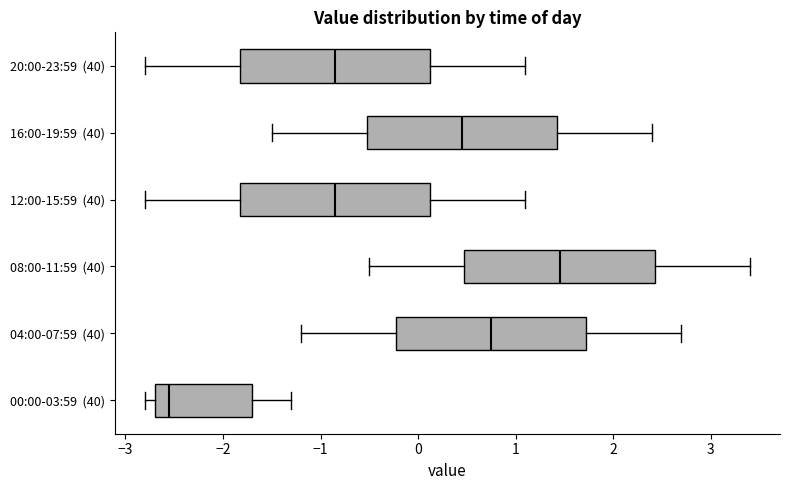

Reading bottom to top, transcribe this box plot: for each box, give where its median line is, the range the box spans, and where its two whiskers end, as read against the x-axis. The values are not printed on the chart, so give them approximately, as read against the axis.

00:00-03:59 (40): median -2.5, box -2.7 to -1.7, whiskers -2.8 to -1.3
04:00-07:59 (40): median 0.8, box -0.2 to 1.7, whiskers -1.2 to 2.7
08:00-11:59 (40): median 1.5, box 0.5 to 2.4, whiskers -0.5 to 3.4
12:00-15:59 (40): median -0.8, box -1.8 to 0.1, whiskers -2.8 to 1.1
16:00-19:59 (40): median 0.5, box -0.5 to 1.4, whiskers -1.5 to 2.4
20:00-23:59 (40): median -0.8, box -1.8 to 0.1, whiskers -2.8 to 1.1